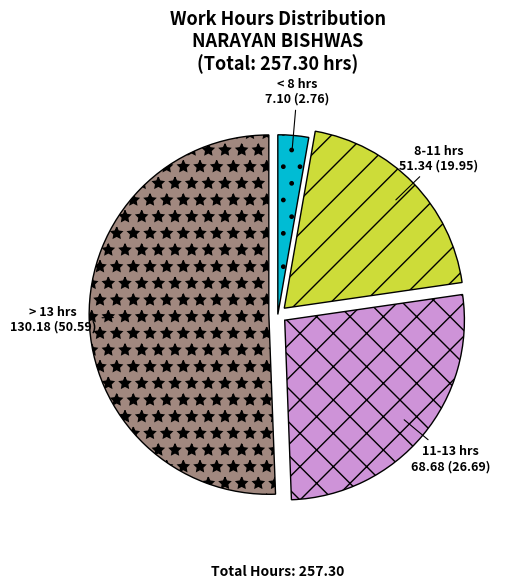

Which slice is the largest?

> 13 hrs